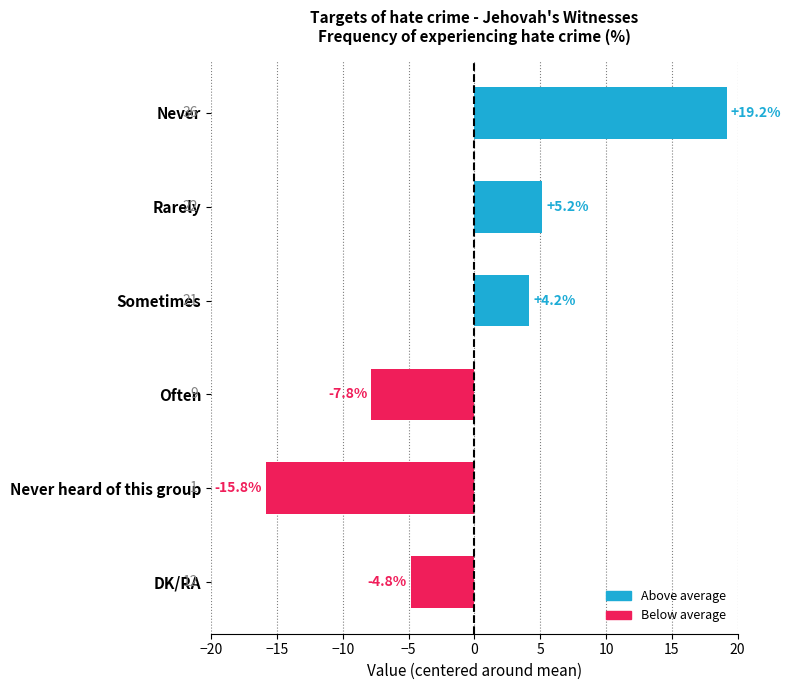

What is the change in value from Never to Never heard of this group?

-35.0